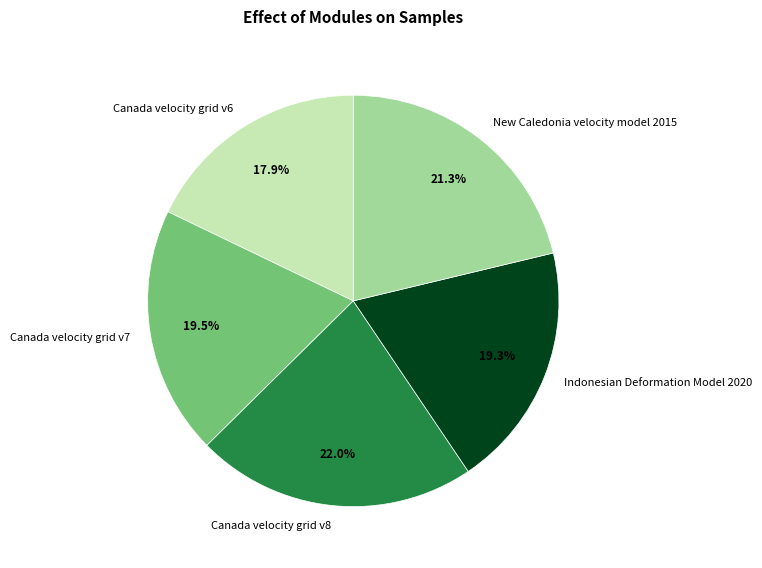

Which slice is the largest?

Canada velocity grid v8